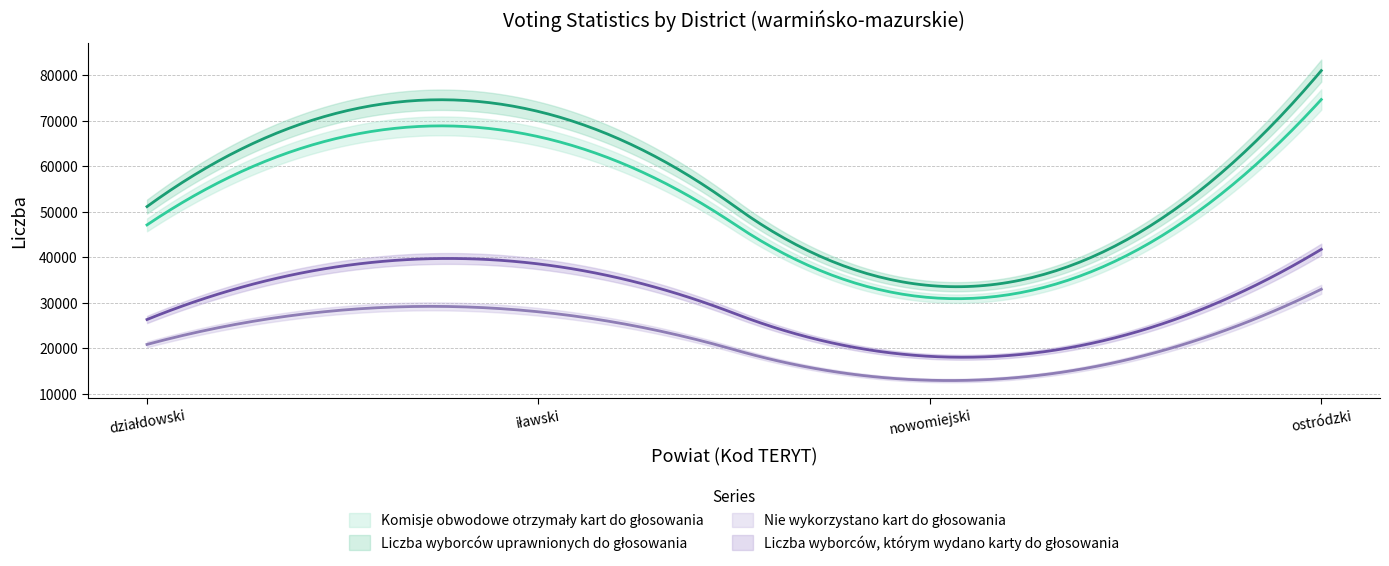

How many data points in Nie wykorzystano kart do głosowania are less than 27980?

2